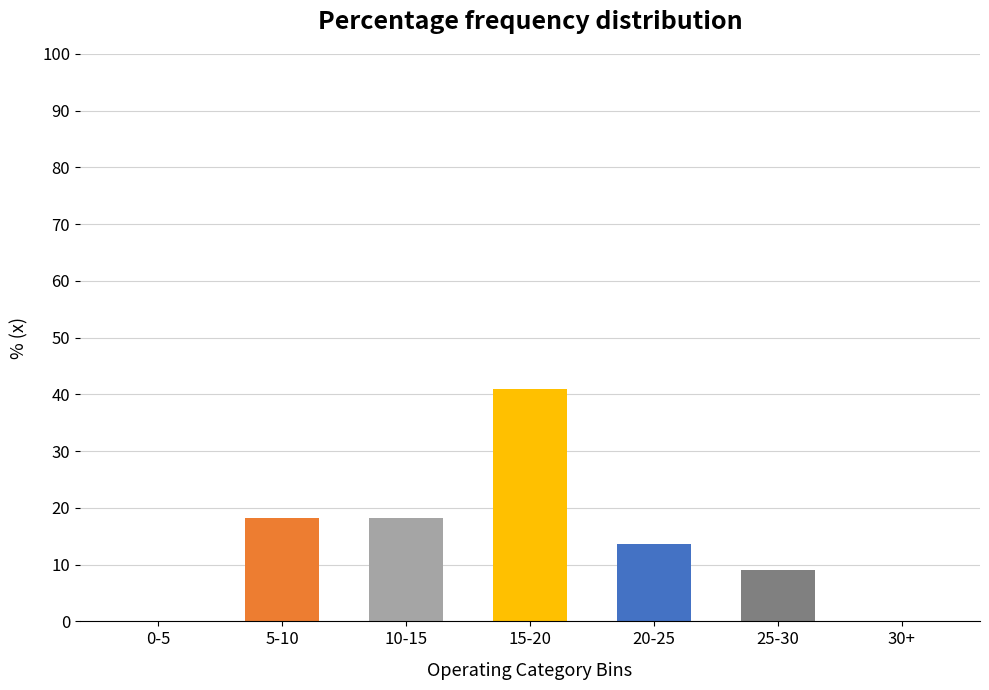

Reading left to right, extract all data points from this chart.

0-5=0.0	5-10=18.2	10-15=18.2	15-20=40.9	20-25=13.6	25-30=9.1	30+=0.0